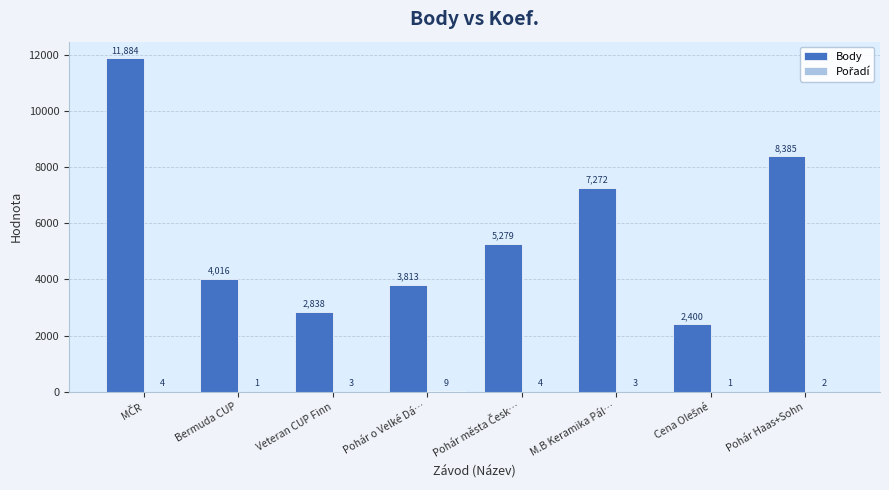

What is the maximum value shown in the chart?

11884